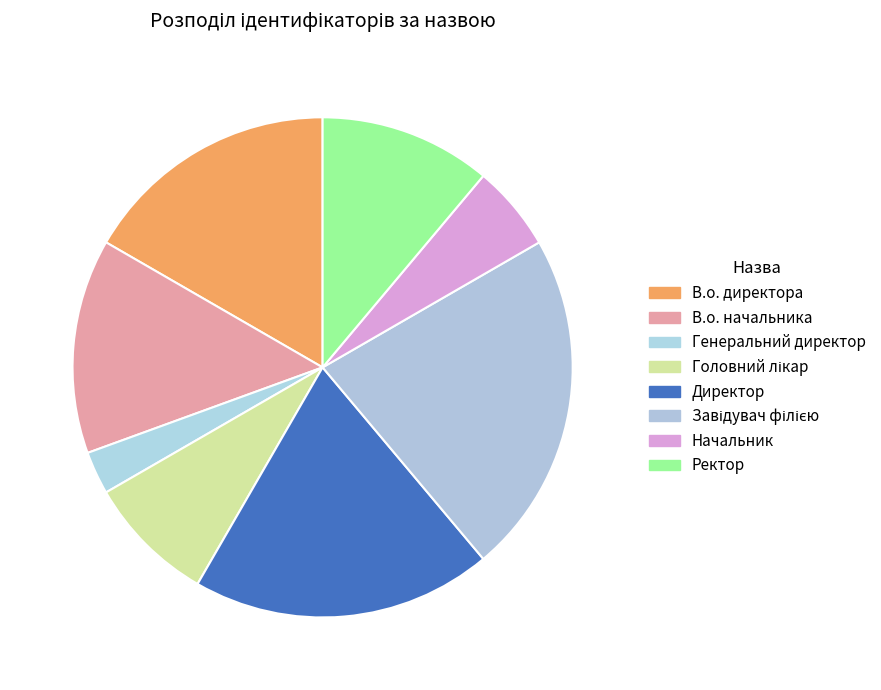

Is it true that Начальник is 6% of the pie?

True